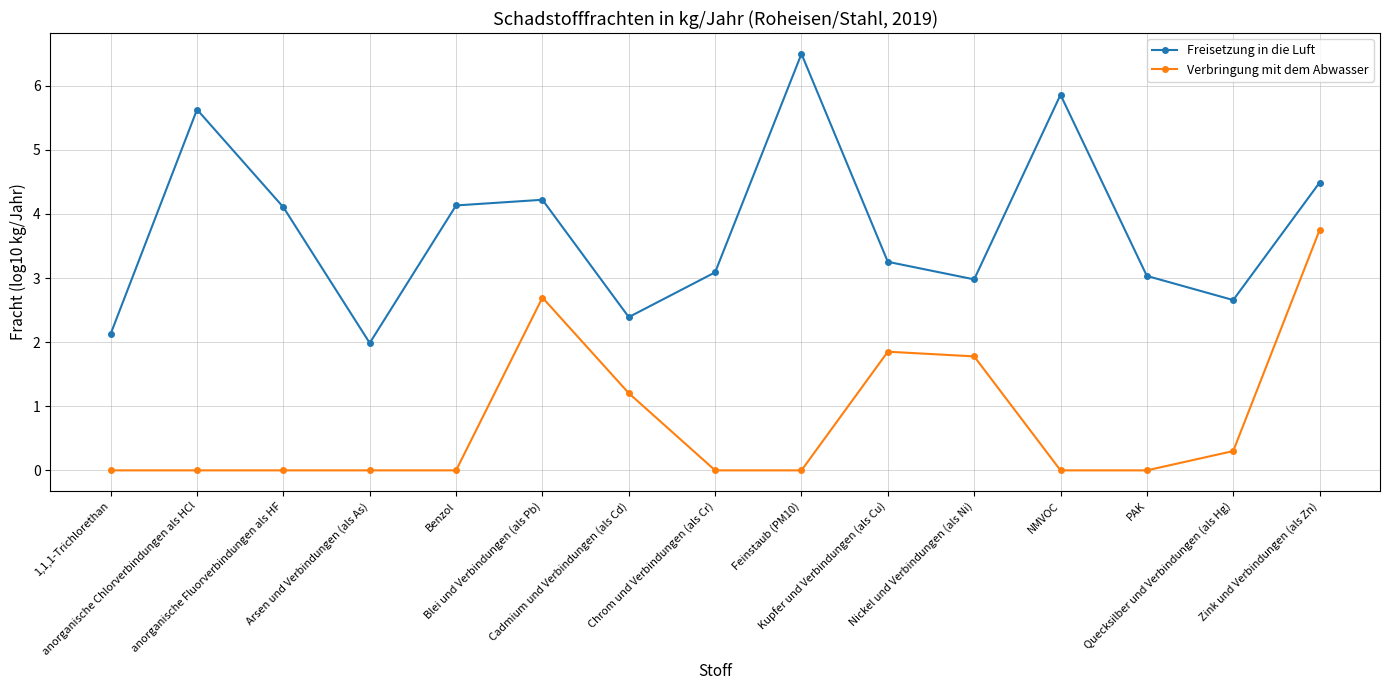

True or false: Verbringung mit dem Abwasser has more than 0 interior local peaks.

True